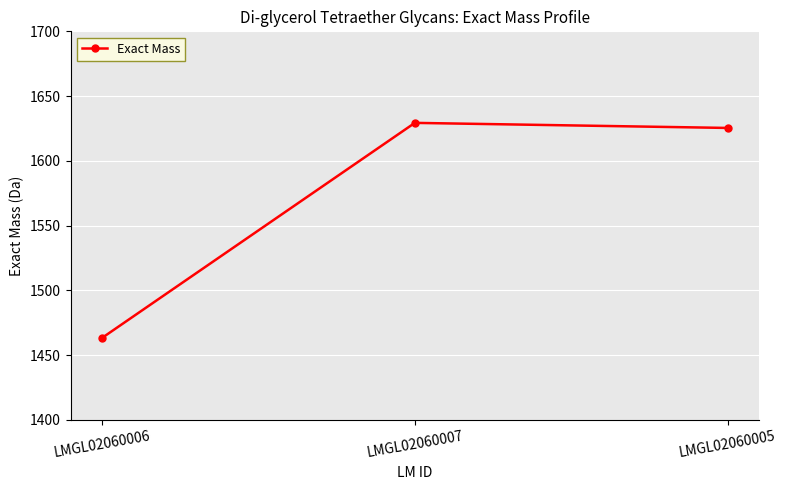

What is the label of the 2nd point from the left?

LMGL02060007